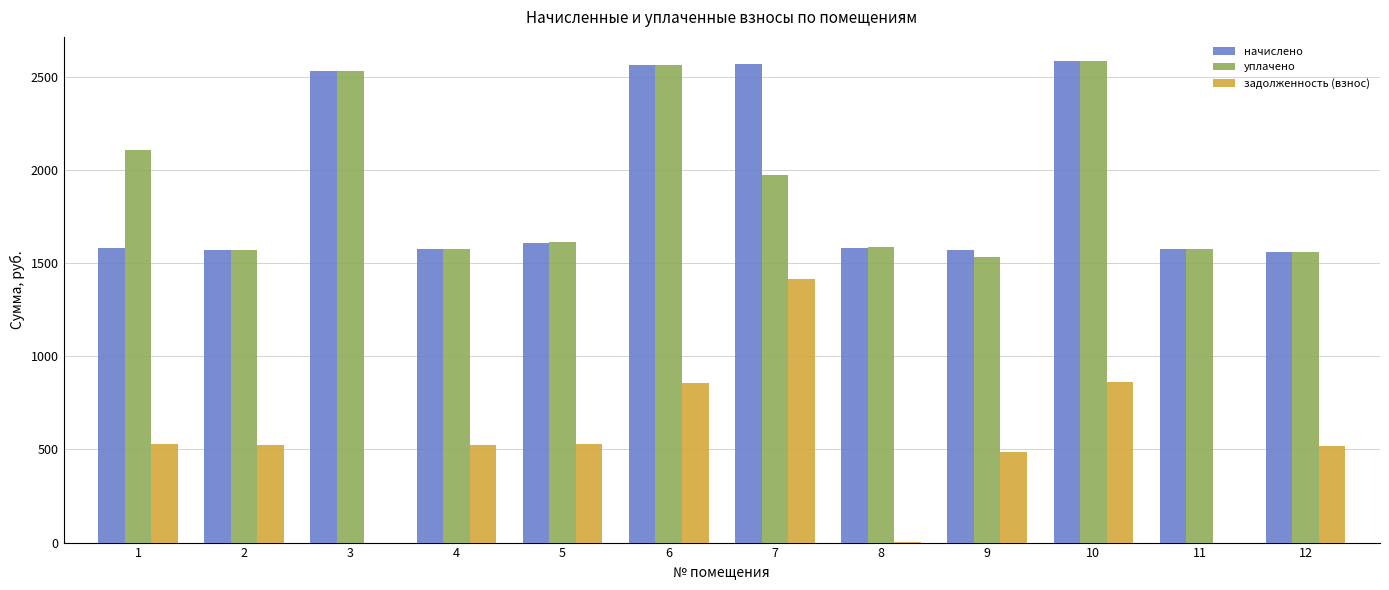

Are the bars horizontal?

No